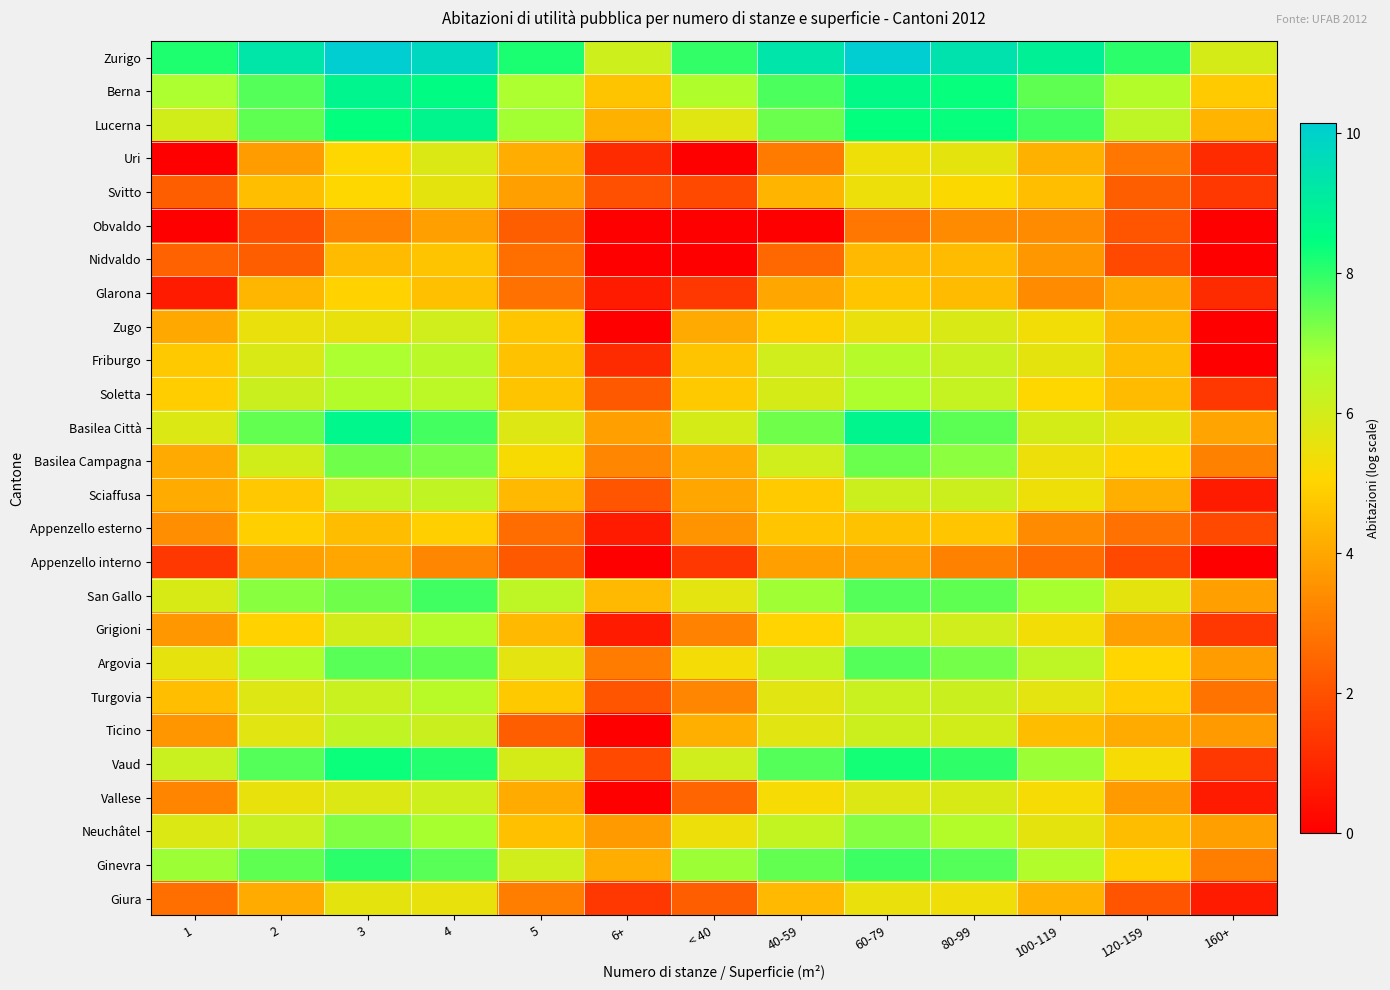

Reading left to right, list all the values displayed in this chart.

Zurigo: 1=8.2	2=9.3	3=10.1	4=9.8	5=8.2	6+=6.1	< 40=7.9	40-59=9.4	60-79=10.1	80-99=9.4	100-119=8.9	120-159=8.0	160+=5.9
Berna: 1=6.8	2=7.6	3=8.8	4=8.5	5=6.8	6+=4.7	< 40=6.7	40-59=7.7	60-79=8.6	80-99=8.4	100-119=7.5	120-159=6.6	160+=4.8
Lucerna: 1=6.0	2=7.5	3=8.4	4=8.8	5=6.9	6+=4.2	< 40=5.7	40-59=7.4	60-79=8.4	80-99=8.4	100-119=7.8	120-159=6.4	160+=4.3
Uri: 1=0.0	2=3.8	3=5.1	4=5.8	5=4.1	6+=1.1	< 40=0.0	40-59=3.0	60-79=5.4	80-99=5.6	100-119=4.2	120-159=2.9	160+=1.1
Svitto: 1=2.3	2=4.5	3=5.1	4=5.6	5=3.8	6+=1.9	< 40=1.8	40-59=4.3	60-79=5.5	80-99=5.1	100-119=4.6	120-159=2.3	160+=1.4
Obvaldo: 1=0.0	2=1.9	3=3.2	4=3.8	5=2.3	6+=0.0	< 40=0.0	40-59=0.0	60-79=2.9	80-99=3.4	100-119=3.4	120-159=2.1	160+=0.0
Nidvaldo: 1=2.4	2=2.3	3=4.4	4=4.7	5=2.7	6+=0.0	< 40=0.0	40-59=2.6	60-79=4.4	80-99=4.4	100-119=3.7	120-159=1.8	160+=0.0
Glarona: 1=0.7	2=4.3	3=5.0	4=4.6	5=2.8	6+=0.7	< 40=1.4	40-59=4.0	60-79=4.7	80-99=4.5	100-119=3.4	120-159=4.0	160+=1.1
Zugo: 1=4.0	2=5.5	3=5.5	4=6.0	5=4.7	6+=0.0	< 40=4.1	40-59=4.9	60-79=5.5	80-99=5.9	100-119=5.3	120-159=4.4	160+=0.0
Friburgo: 1=4.8	2=5.8	3=6.7	4=6.5	5=4.6	6+=1.1	< 40=4.7	40-59=6.0	60-79=6.6	80-99=6.2	100-119=5.6	120-159=4.5	160+=0.0
Soletta: 1=4.9	2=6.2	3=6.6	4=6.4	5=4.7	6+=2.2	< 40=4.8	40-59=5.9	60-79=6.7	80-99=6.3	100-119=5.1	120-159=4.4	160+=1.4
Basilea Città: 1=5.8	2=7.5	3=8.7	4=7.8	5=5.8	6+=3.8	< 40=5.9	40-59=7.4	60-79=8.8	80-99=7.5	100-119=6.0	120-159=5.6	160+=3.9
Basilea Campagna: 1=4.1	2=6.0	3=7.3	4=7.3	5=5.2	6+=3.3	< 40=4.1	40-59=6.0	60-79=7.4	80-99=7.1	100-119=5.5	120-159=5.0	160+=3.1
Sciaffusa: 1=4.1	2=4.8	3=6.3	4=6.4	5=4.4	6+=2.1	< 40=4.0	40-59=4.8	60-79=6.1	80-99=6.1	100-119=5.4	120-159=4.2	160+=0.7
Appenzello esterno: 1=3.5	2=4.9	3=4.5	4=4.9	5=2.6	6+=0.7	< 40=3.6	40-59=4.7	60-79=4.6	80-99=4.7	100-119=3.4	120-159=2.8	160+=1.8
Appenzello interno: 1=1.4	2=3.8	3=4.0	4=3.3	5=2.2	6+=0.0	< 40=1.4	40-59=3.8	60-79=3.9	80-99=3.1	100-119=2.6	120-159=1.8	160+=0.0
San Gallo: 1=5.9	2=7.1	3=7.4	4=7.8	5=6.4	6+=4.4	< 40=5.7	40-59=6.9	60-79=7.6	80-99=7.5	100-119=6.8	120-159=5.6	160+=3.8
Grigioni: 1=3.7	2=5.0	3=6.0	4=6.6	5=4.4	6+=0.7	< 40=3.2	40-59=5.0	60-79=6.3	80-99=6.1	100-119=5.3	120-159=3.8	160+=1.4
Argovia: 1=5.6	2=6.7	3=7.6	4=7.5	5=5.7	6+=3.0	< 40=5.3	40-59=6.3	60-79=7.6	80-99=7.3	100-119=6.4	120-159=5.0	160+=3.8
Turgovia: 1=4.5	2=5.8	3=6.2	4=6.5	5=4.8	6+=2.1	< 40=3.3	40-59=5.7	60-79=6.2	80-99=6.2	100-119=5.7	120-159=4.9	160+=2.8
Ticino: 1=3.6	2=5.7	3=6.4	4=6.2	5=2.3	6+=0.0	< 40=4.2	40-59=5.7	60-79=6.1	80-99=6.0	100-119=4.5	120-159=4.1	160+=3.8
Vaud: 1=6.2	2=7.6	3=8.4	4=8.1	5=5.9	6+=1.8	< 40=6.0	40-59=7.7	60-79=8.3	80-99=8.0	100-119=6.9	120-159=5.3	160+=1.4
Vallese: 1=3.2	2=5.5	3=5.8	4=6.1	5=4.1	6+=0.0	< 40=2.5	40-59=5.3	60-79=5.8	80-99=5.9	100-119=5.3	120-159=3.7	160+=0.7
Neuchâtel: 1=5.8	2=6.2	3=7.2	4=6.8	5=4.6	6+=3.7	< 40=5.4	40-59=6.3	60-79=7.2	80-99=6.6	100-119=5.6	120-159=4.5	160+=3.8
Ginevra: 1=6.9	2=7.5	3=8.0	4=7.6	5=6.1	6+=4.1	< 40=6.9	40-59=7.5	60-79=7.9	80-99=7.6	100-119=6.7	120-159=4.9	160+=3.1
Giura: 1=2.7	2=4.1	3=5.6	4=5.5	5=3.1	6+=1.4	< 40=2.3	40-59=4.4	60-79=5.5	80-99=5.4	100-119=4.2	120-159=2.1	160+=0.7